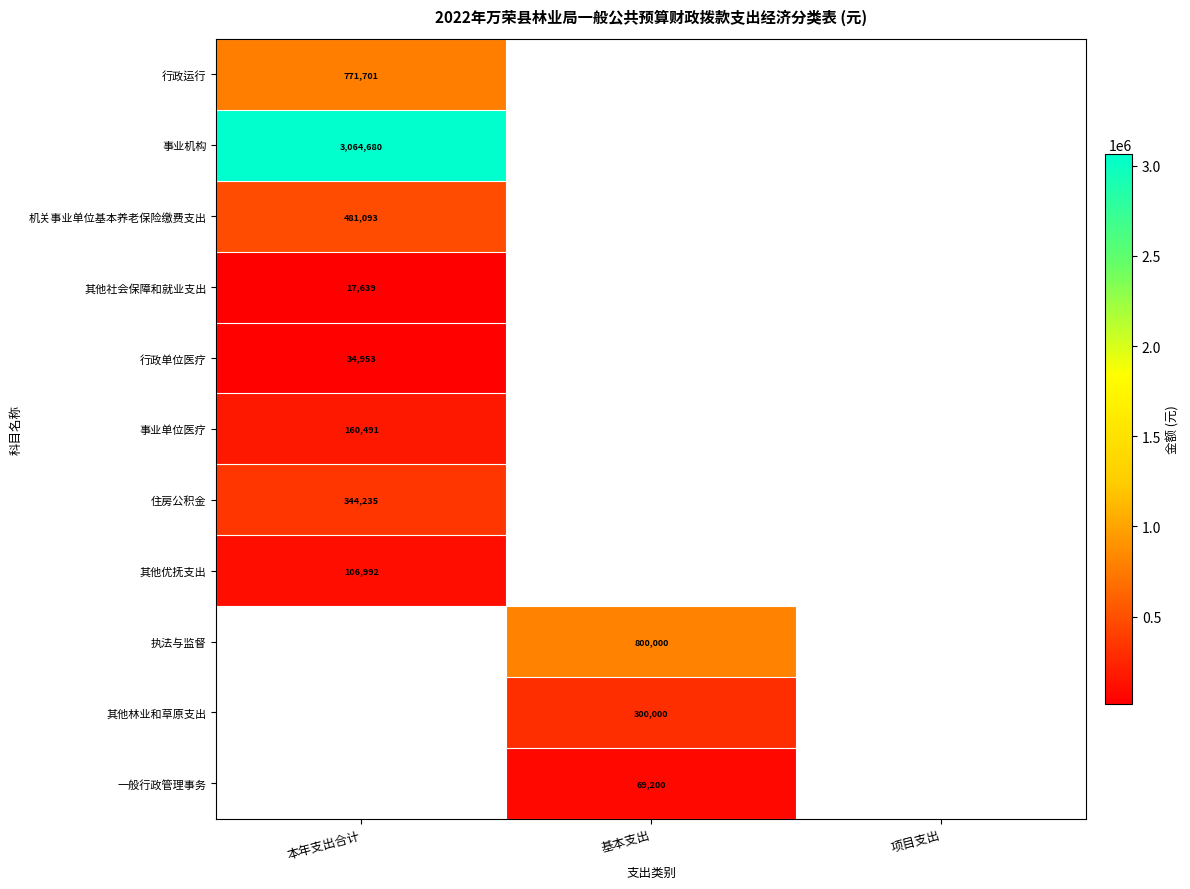

The 行政单位医疗 series shows 10102 at 本年支出合计. True or false?

False